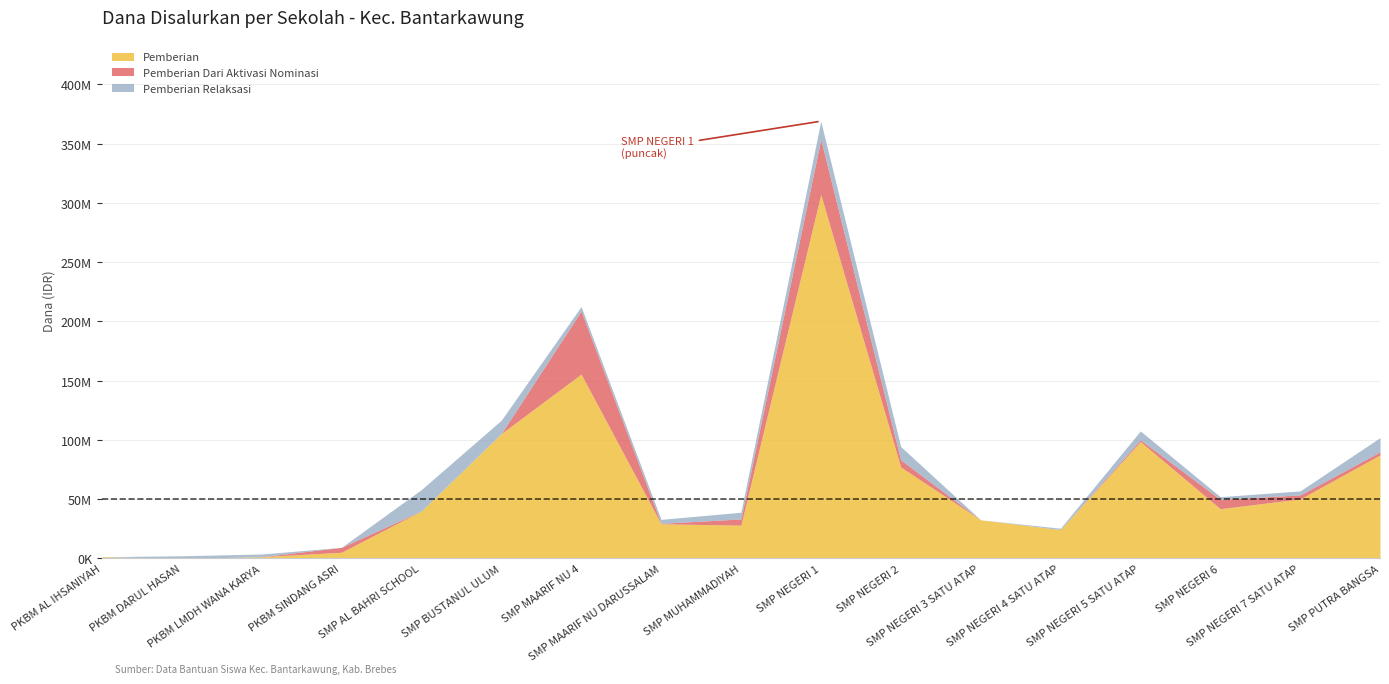

What is the difference between the Pemberian Relaksasi values at SMP PUTRA BANGSA and SMP NEGERI 4 SATU ATAP?

10875000